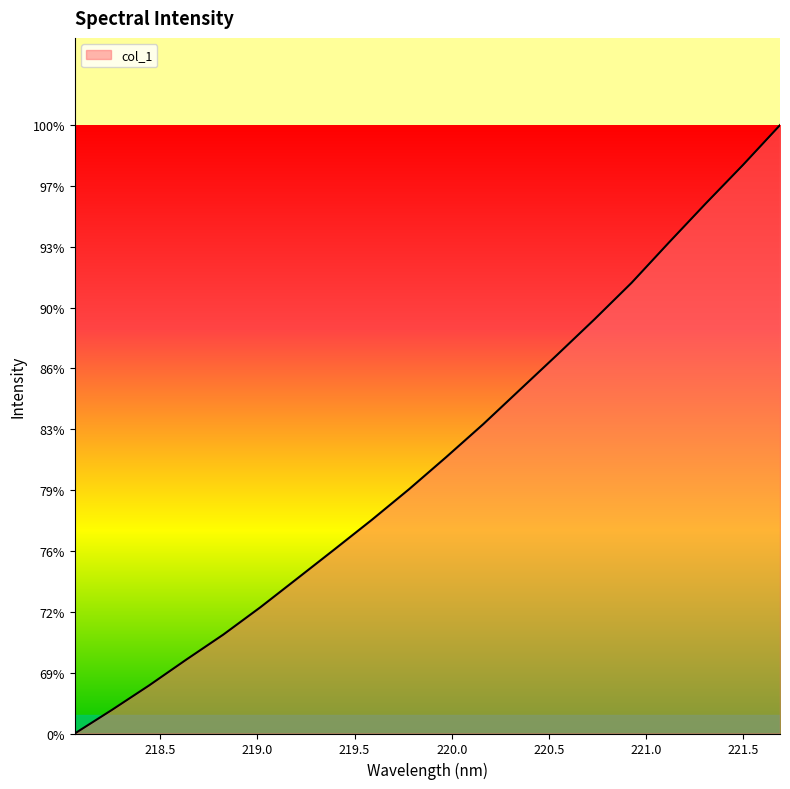

Reading right to left, what are all the values shown in this chart?

221.6902=4041.8	221.4993=3949.3	221.3083=3860.4	221.1174=3769.3	220.9264=3676.6	220.7354=3592.0	220.5444=3510.2	220.3533=3429.6	220.1623=3348.9	219.9712=3272.5	219.7801=3198.1	219.589=3127.4	219.3979=3059.4	219.2067=2992.0	219.0156=2925.0	218.8244=2861.5	218.6332=2803.4	218.442=2743.6	218.2508=2687.0	218.0596=2632.3